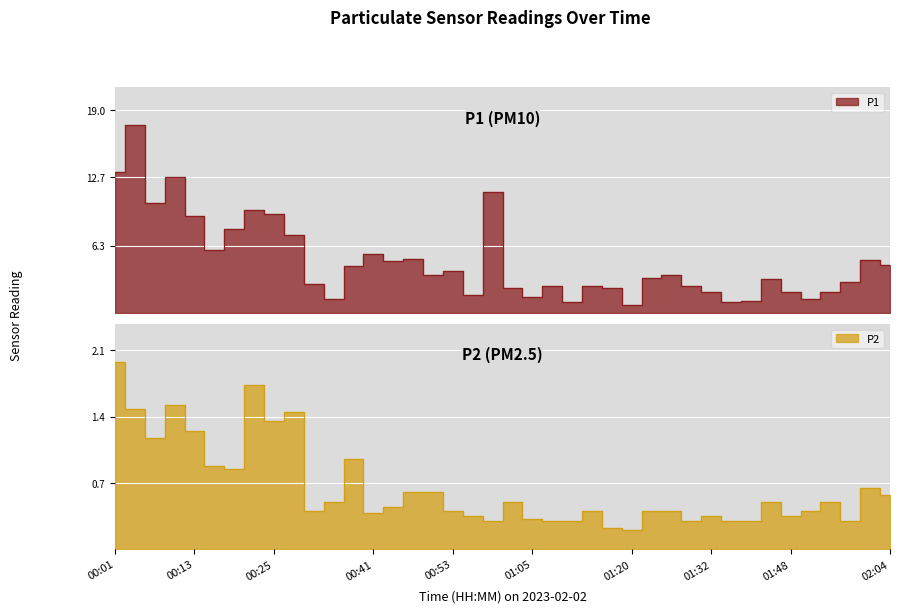

The P1 series shows 3.4 at 01:29. True or false?

False